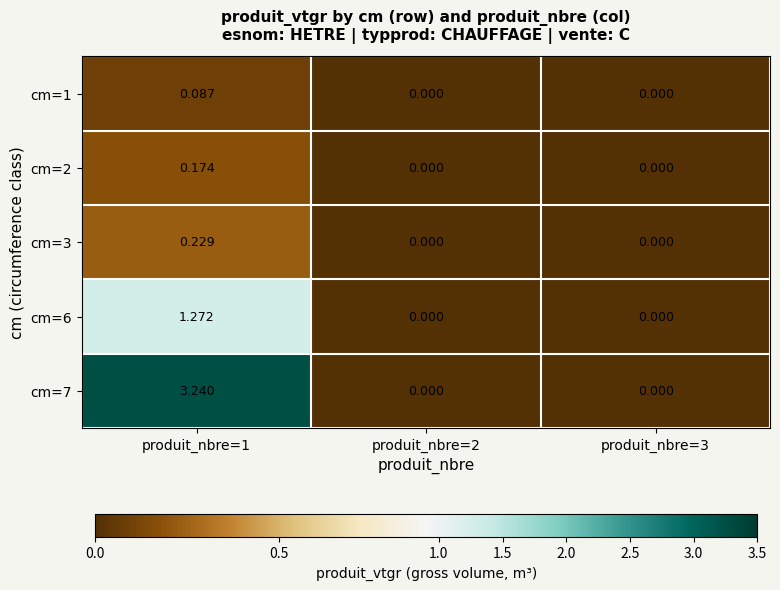

Which series changed the most between produit_nbre=1 and produit_nbre=3?

cm=7